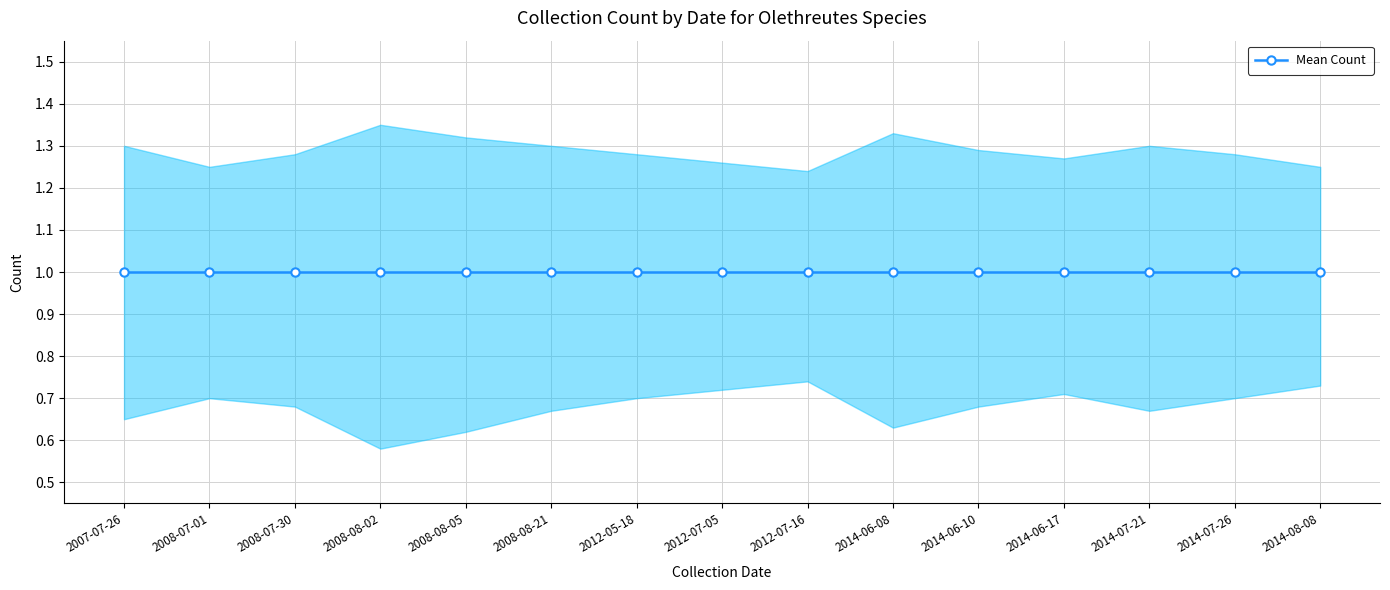

Is the value of Lower at 2008-07-01 greater than the value of Mean Count at 2012-07-16?

No